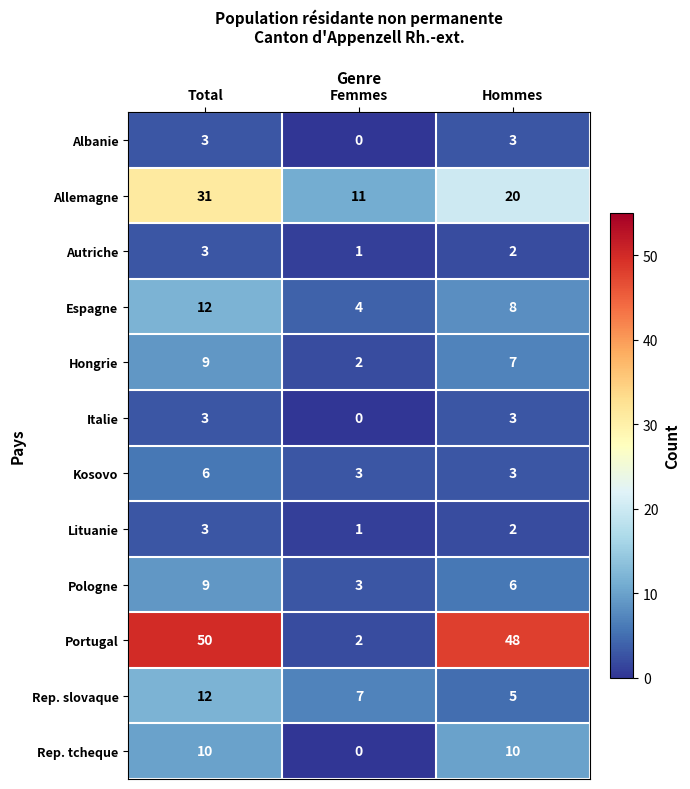

What value does the Hongrie series have at Total?

9